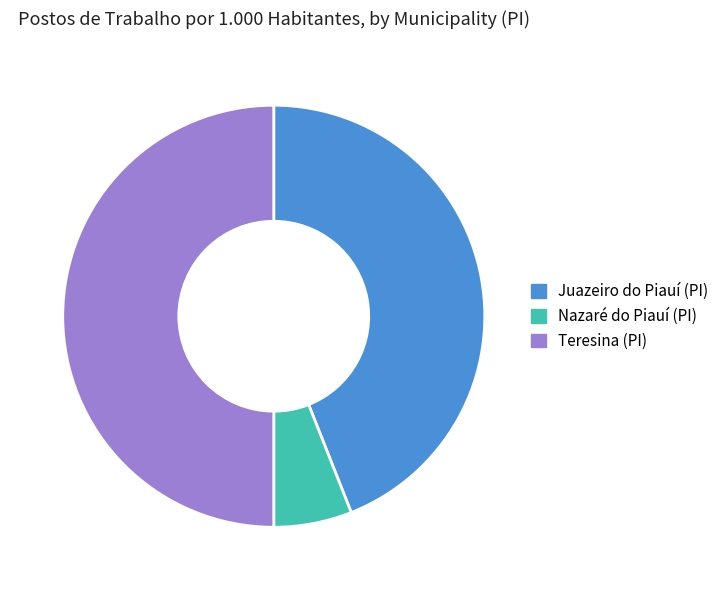

Does Juazeiro do Piauí (PI) account for over 50% of the chart?

No